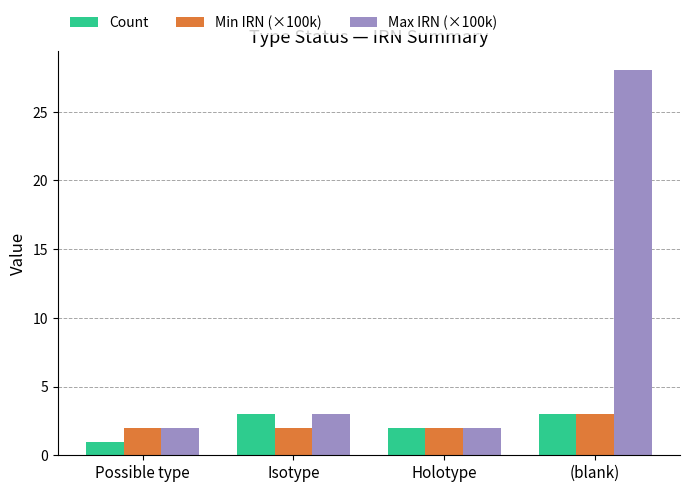

Reading right to left, list all the values displayed in this chart.

Count: (blank)=3	Holotype=2	Isotype=3	Possible type=1
Min IRN (×100k): (blank)=3	Holotype=2	Isotype=2	Possible type=2
Max IRN (×100k): (blank)=28	Holotype=2	Isotype=3	Possible type=2